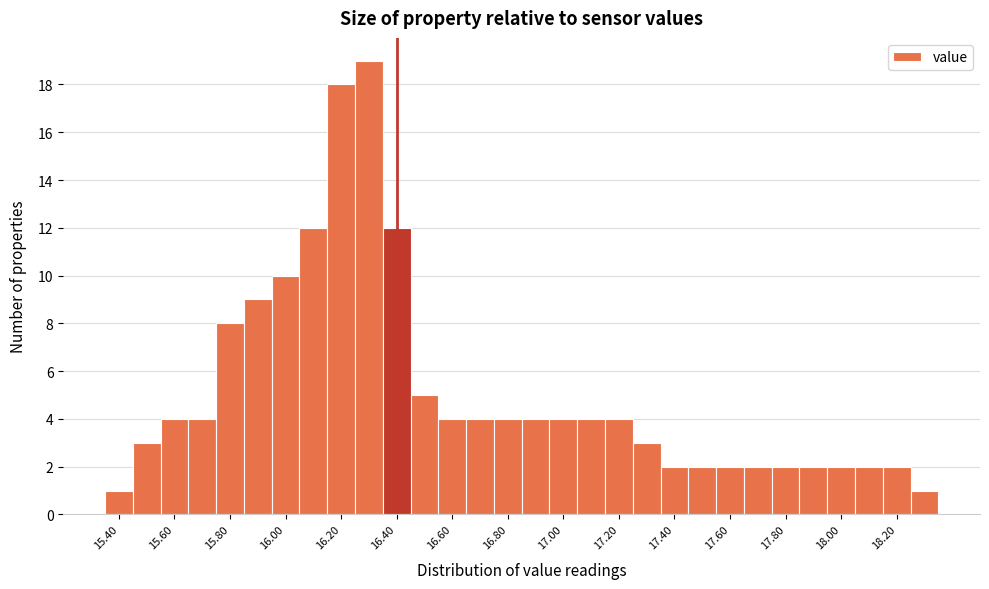

Which range on the x-axis has the tallest bar?

16.25 to 16.35